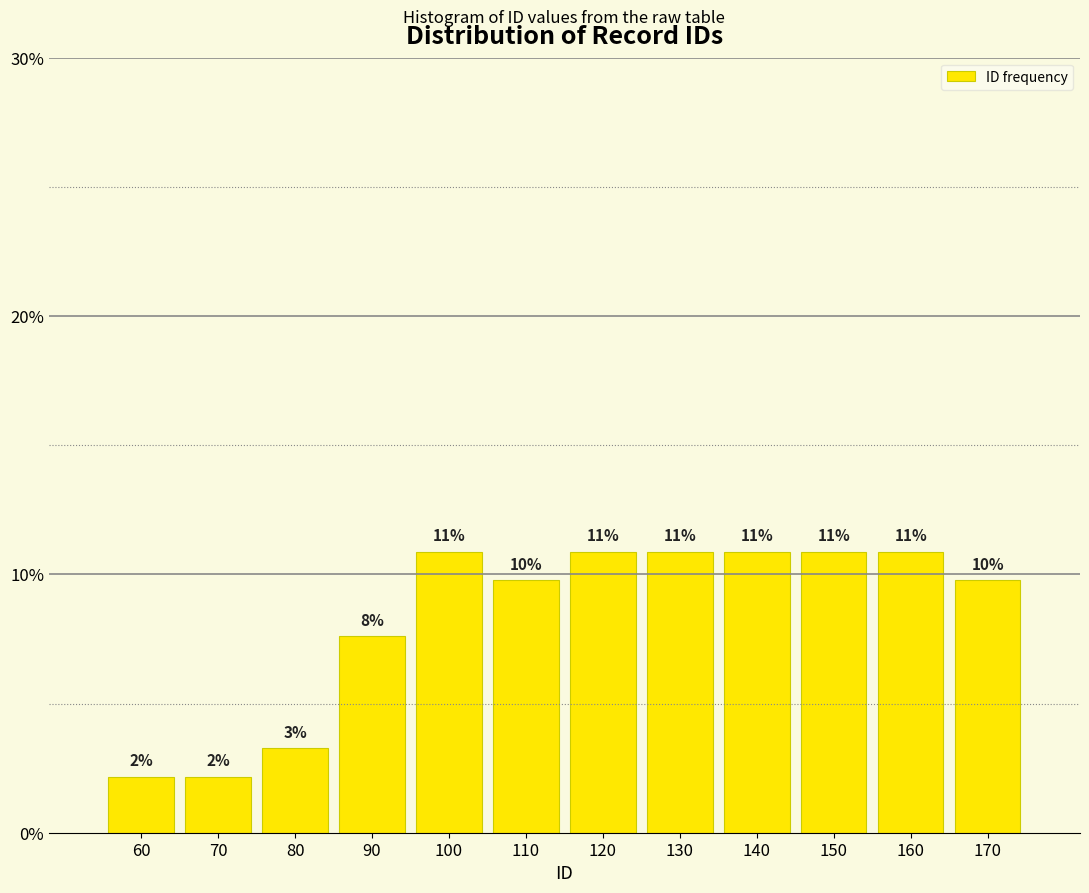

Are the bars horizontal?

No